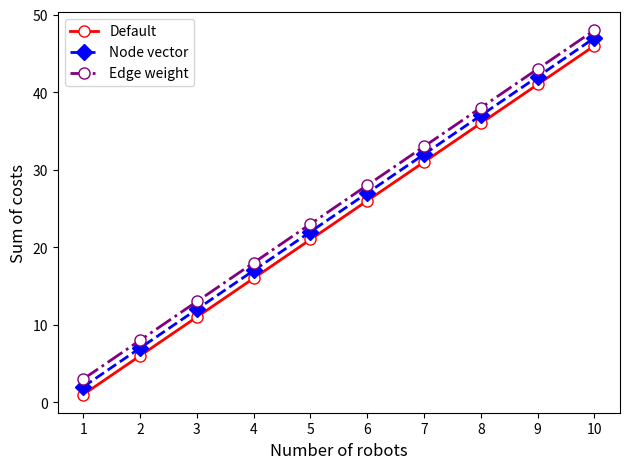

True or false: Node vector and Default intersect in this chart.

False